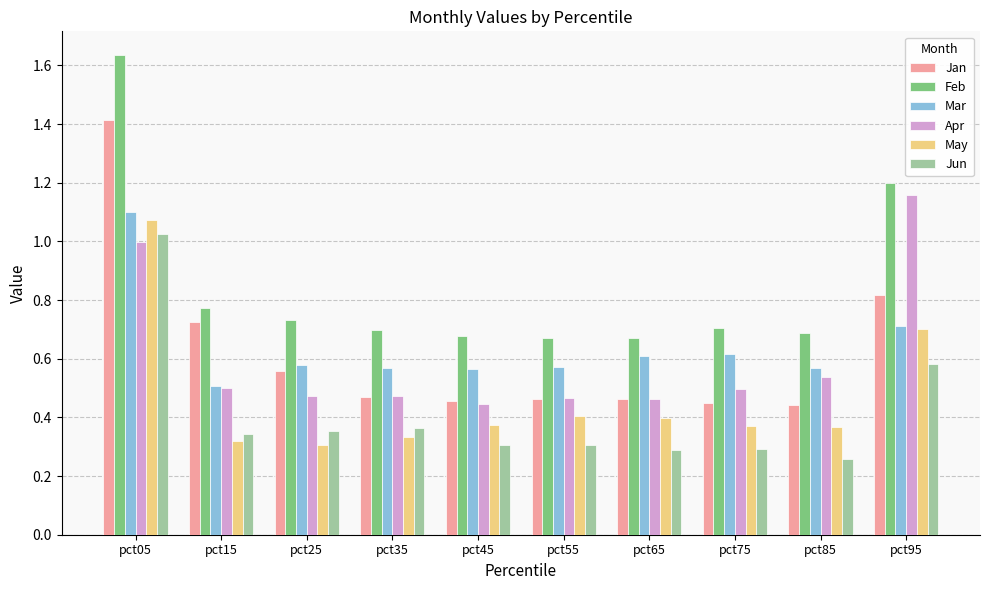

At how many categories does at least one series exceed 0?

10